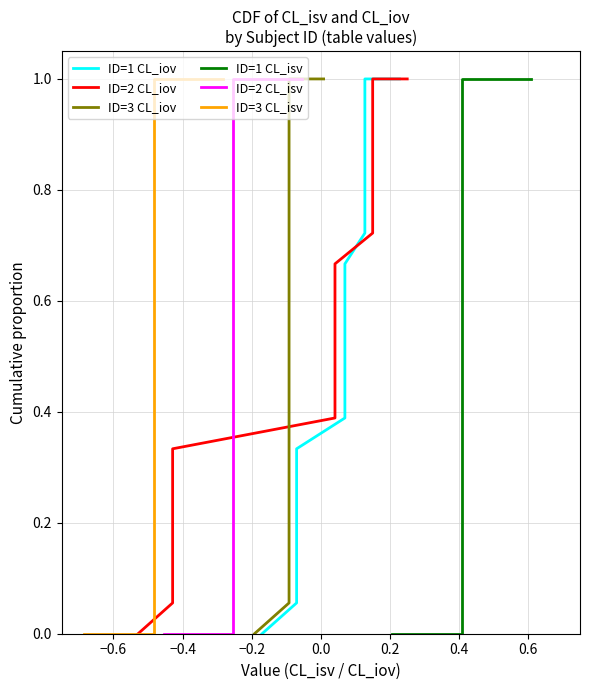

Reading left to right, transcribe all the data shown in this chart.

ID=1 CL_isv: 0=0.4	1=0.4	2=0.4	3=0.4	4=0.4	5=0.4	6=0.4	7=0.4	8=0.4	9=0.4	10=0.4	11=0.4	12=0.4	13=0.4	14=0.4	15=0.4	16=0.4	17=0.4
ID=1 CL_iov: 0=0.1	1=0.1	2=0.1	3=0.1	4=0.1	5=0.1	6=-0.1	7=-0.1	8=-0.1	9=-0.1	10=-0.1	11=-0.1	12=0.1	13=0.1	14=0.1	15=0.1	16=0.1	17=0.1
ID=2 CL_isv: 0=-0.3	1=-0.3	2=-0.3	3=-0.3	4=-0.3	5=-0.3	6=-0.3	7=-0.3	8=-0.3	9=-0.3	10=-0.3	11=-0.3	12=-0.3	13=-0.3	14=-0.3	15=-0.3	16=-0.3	17=-0.3
ID=2 CL_iov: 0=-0.4	1=-0.4	2=-0.4	3=-0.4	4=-0.4	5=-0.4	6=0.2	7=0.2	8=0.2	9=0.2	10=0.2	11=0.2	12=0.0	13=0.0	14=0.0	15=0.0	16=0.0	17=0.0
ID=3 CL_isv: 0=-0.5	1=-0.5	2=-0.5	3=-0.5	4=-0.5	5=-0.5	6=-0.5	7=-0.5	8=-0.5	9=-0.5	10=-0.5	11=-0.5	12=-0.5	13=-0.5	14=-0.5	15=-0.5	16=-0.5	17=-0.5
ID=3 CL_iov: 0=-0.1	1=-0.1	2=-0.1	3=-0.1	4=-0.1	5=-0.1	6=-0.1	7=-0.1	8=-0.1	9=-0.1	10=-0.1	11=-0.1	12=-0.1	13=-0.1	14=-0.1	15=-0.1	16=-0.1	17=-0.1